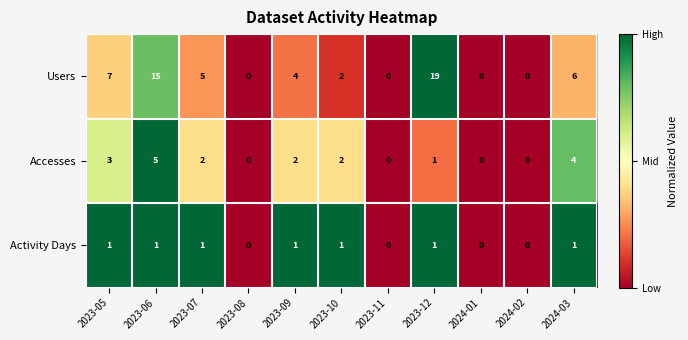

What is the maximum value for Users?

19